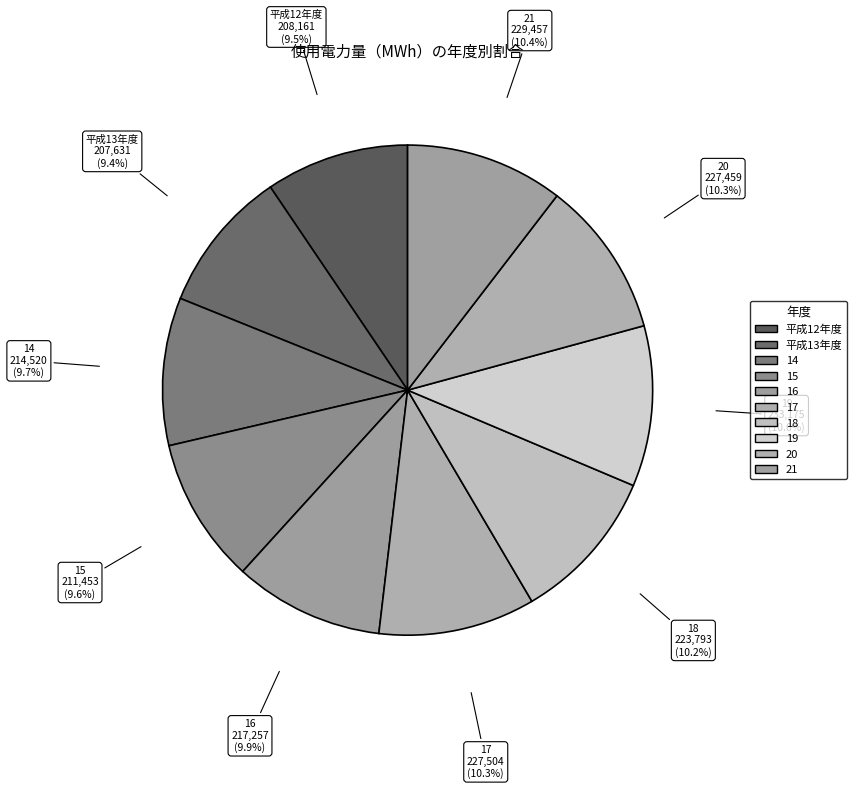

Does 14 represent more than half of the total?

No